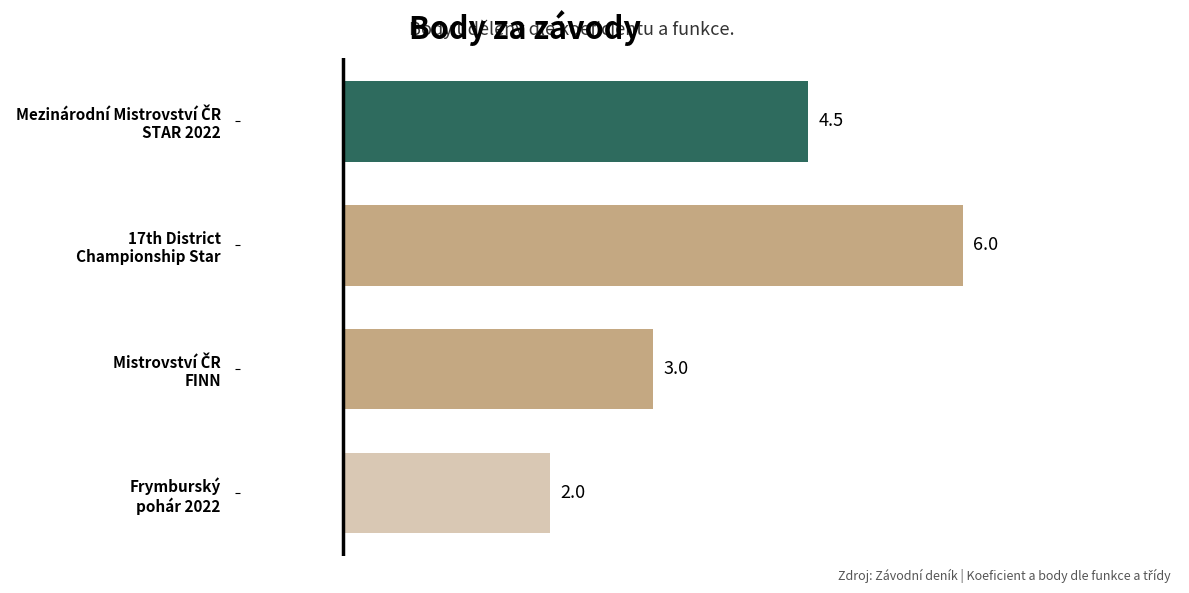

What is the smallest value displayed?

2.0